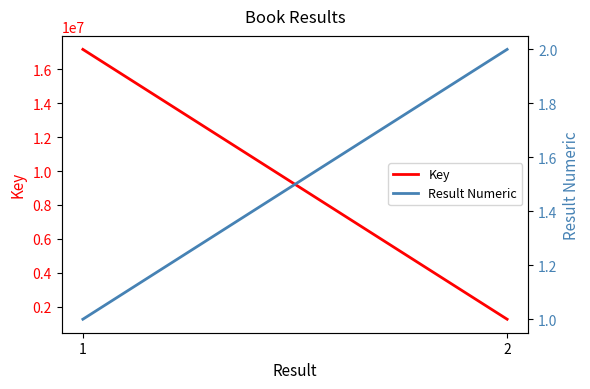

What is the lowest value of the Key series?

1252309